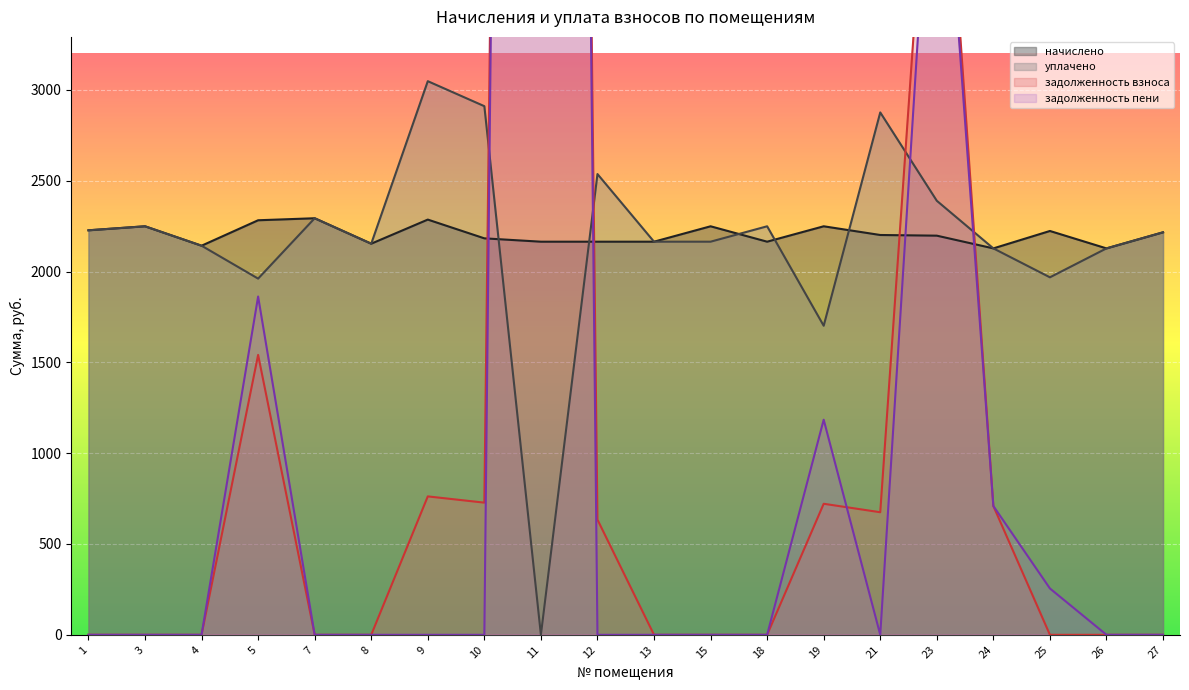

Where does the уплачено series first go above 2215?

1